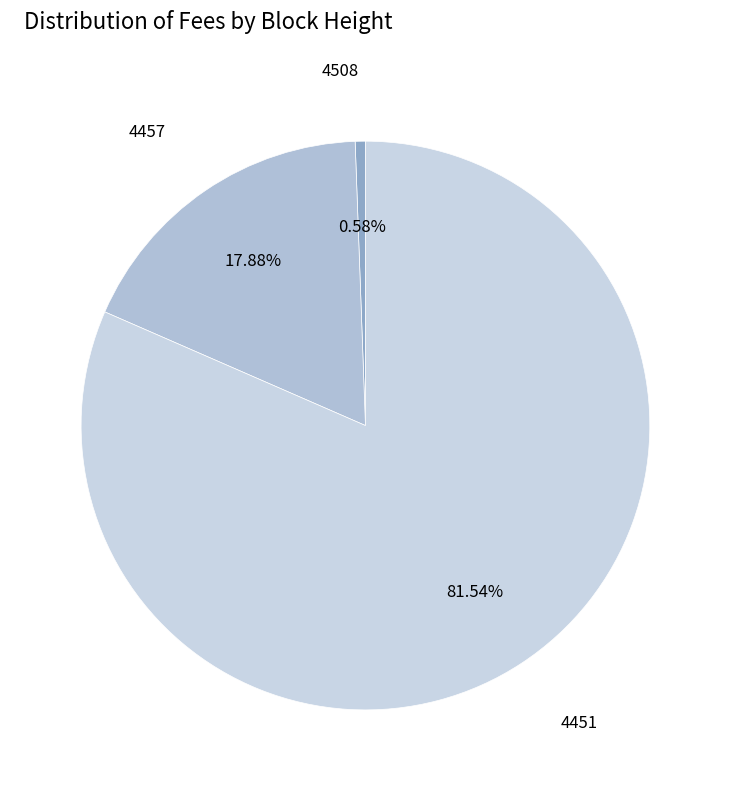

To the nearest percent, what is the combined percentage of 4457 and 4508?

18%